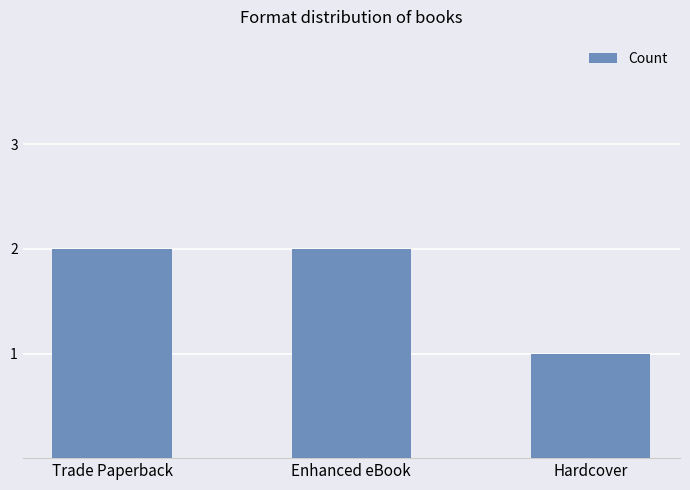

What is the minimum value shown in the chart?

1